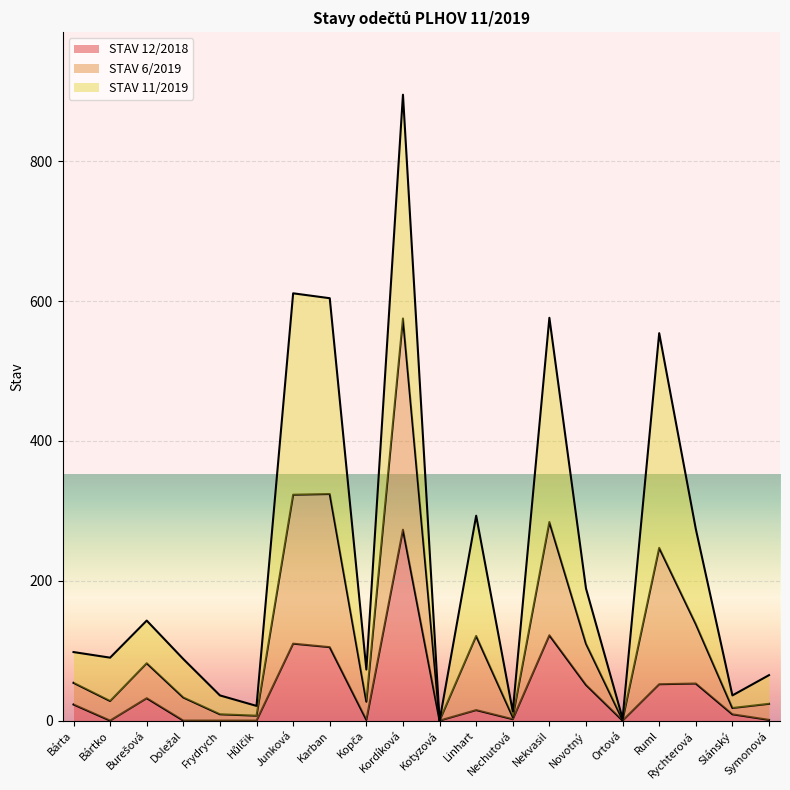

What is the total value across all series at Ruml?

554